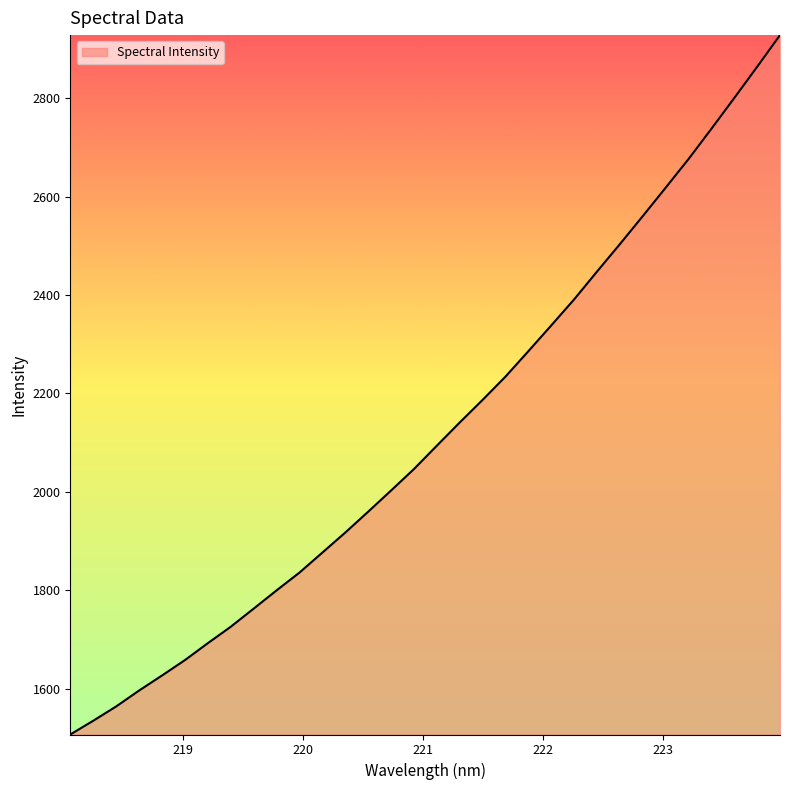

What is the difference between the maximum and minimum values?

1421.3